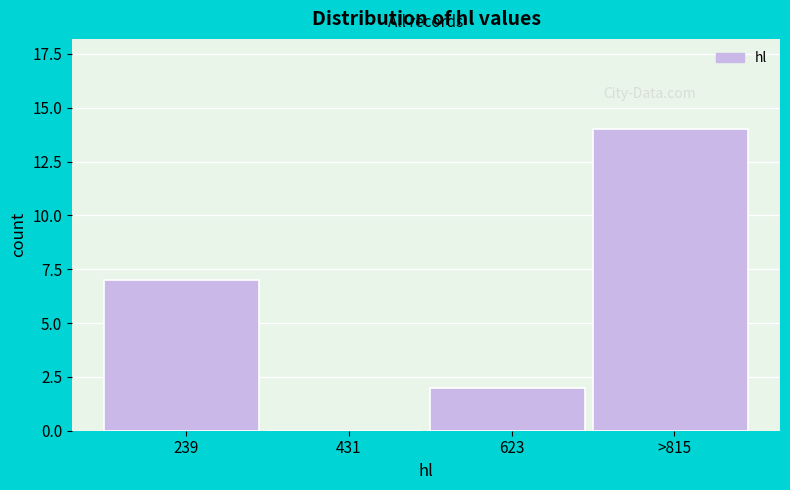

Reading right to left, list all the values displayed in this chart.

>815=14	623=2	431=0	239=7